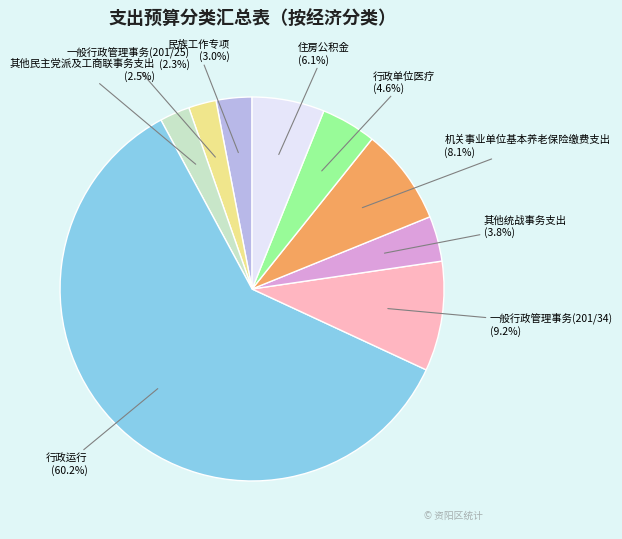

To the nearest percent, what is the average slice percentage?

11%